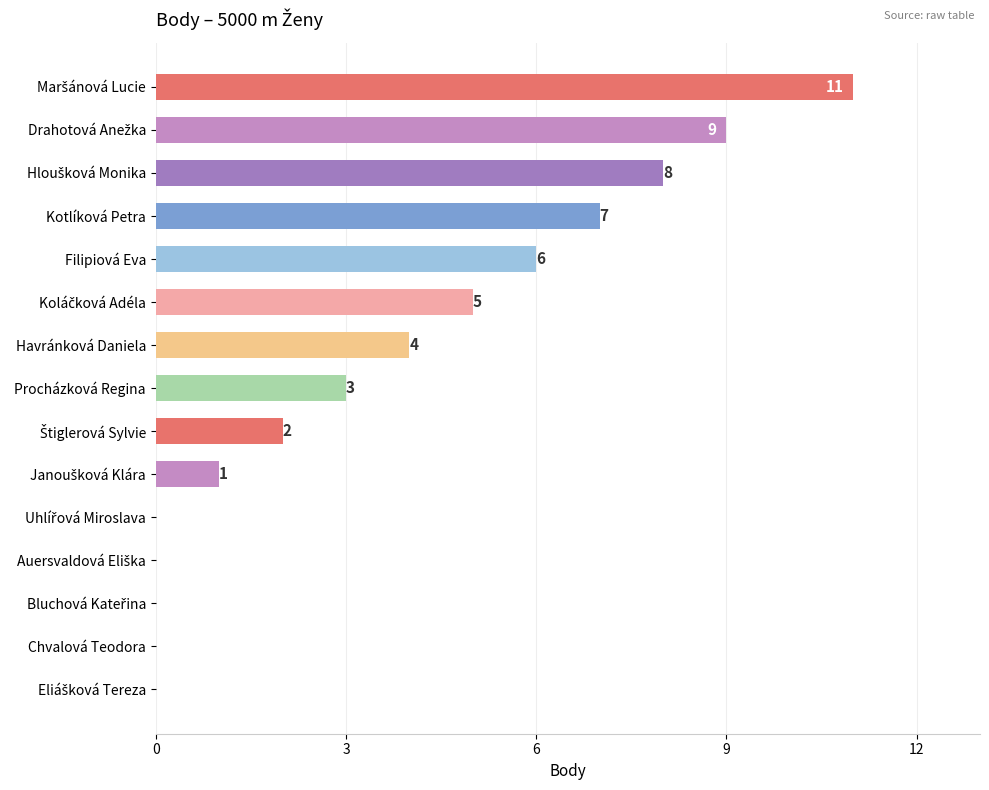

What is the greatest value displayed?

11